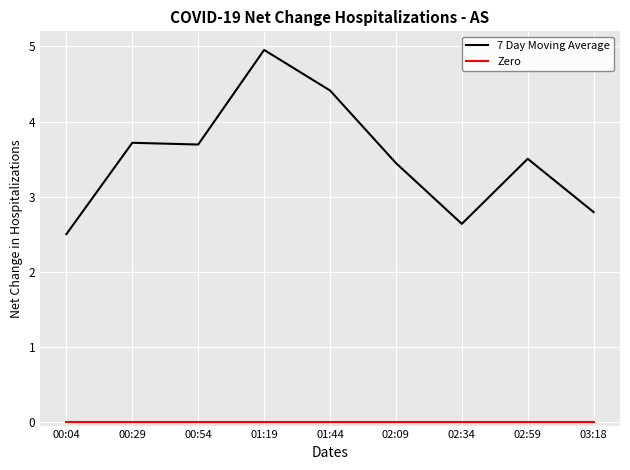

The value of 7 Day Moving Average at 01:19 is 3.3. True or false?

False